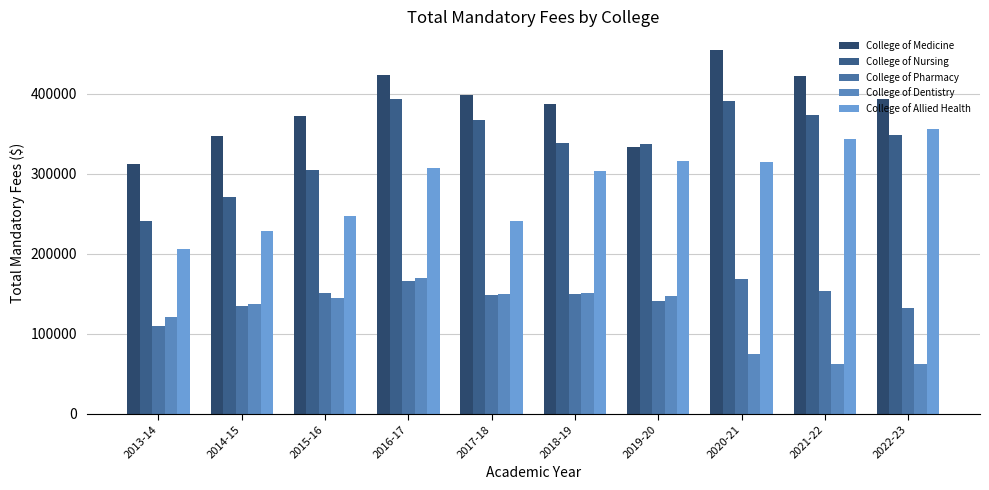

The College of Pharmacy series shows 281105.0 at 2016-17. True or false?

False